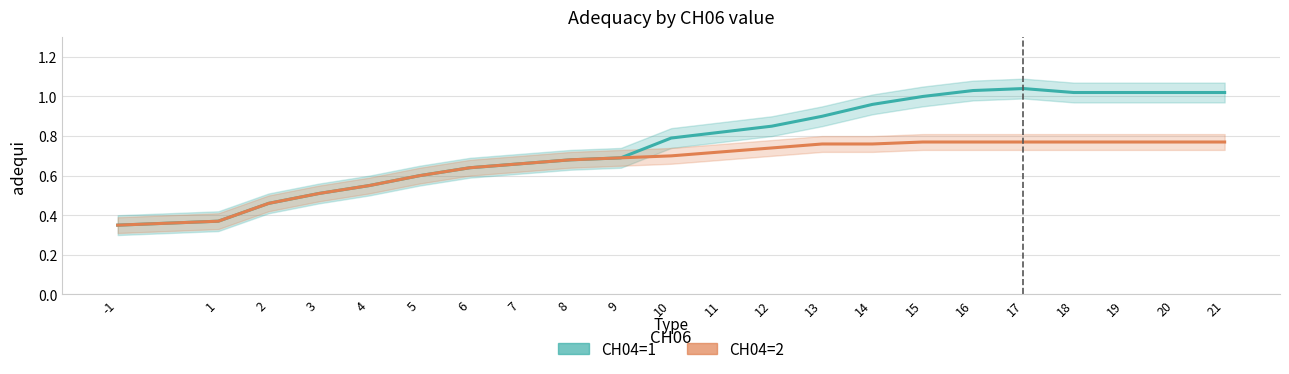

What is the difference between the CH04=1 values at 2 and 8?

0.2